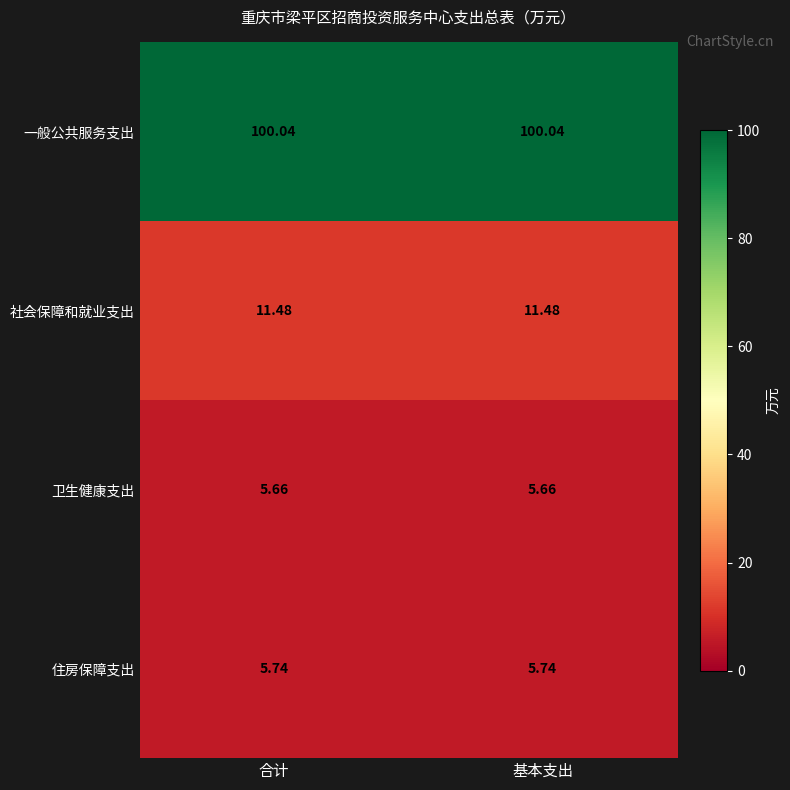

Rank the series by their maximum value, from highest to lowest.

一般公共服务支出, 社会保障和就业支出, 住房保障支出, 卫生健康支出